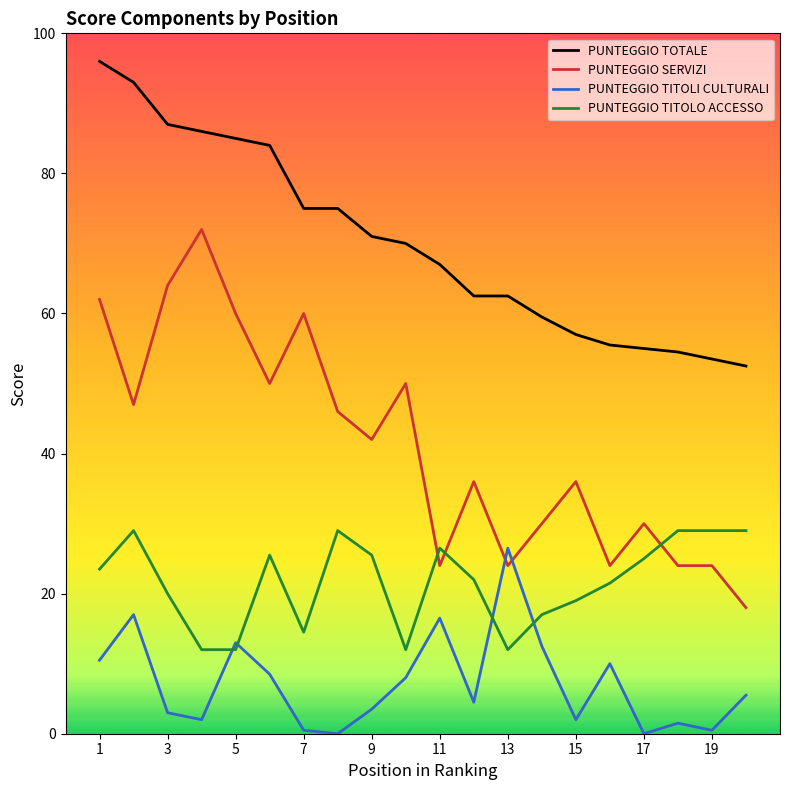

True or false: PUNTEGGIO SERVIZI and PUNTEGGIO TOTALE cross at least once.

False